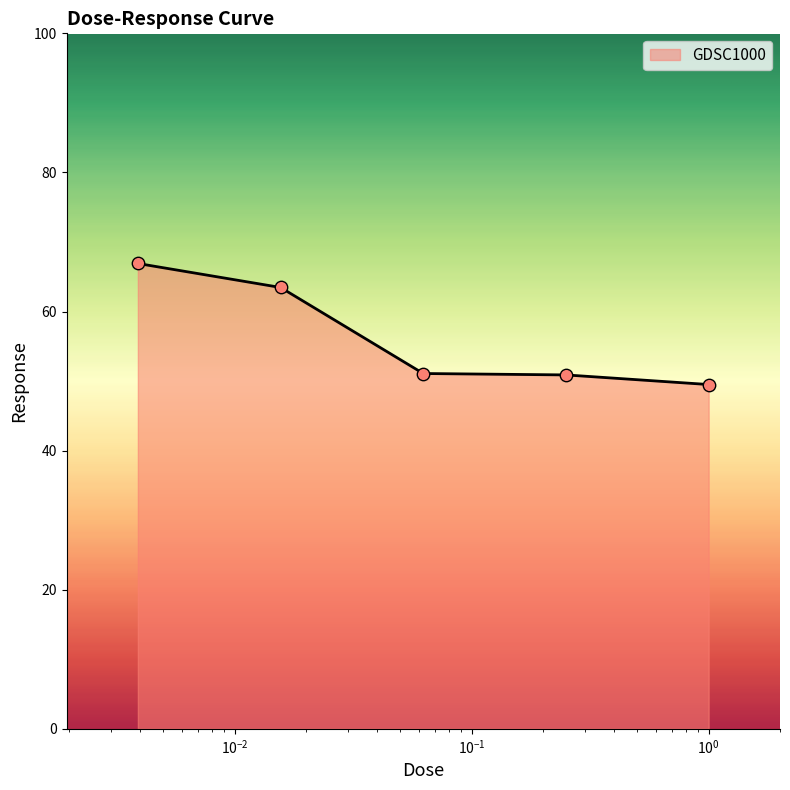

What is the average value?

56.4